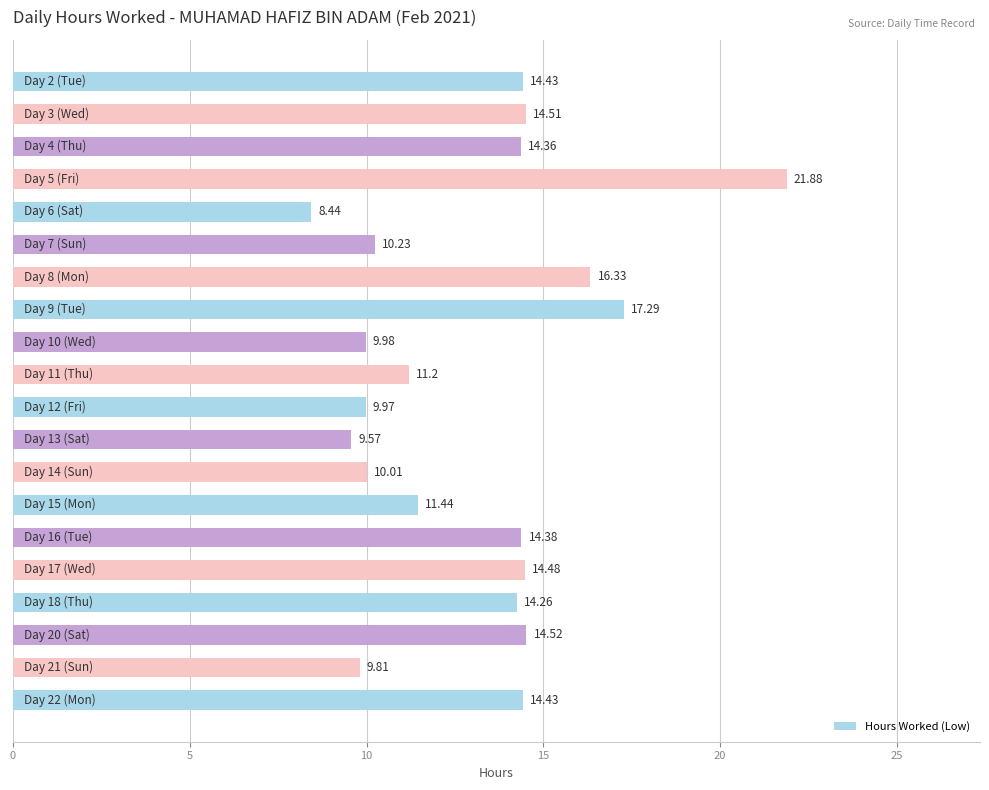

What is the sum of all values?

261.5